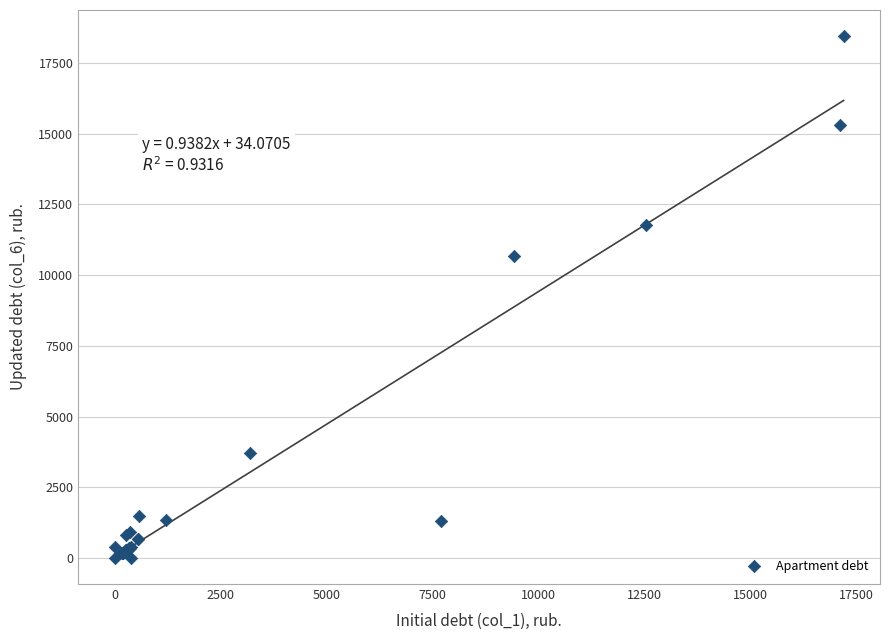

What Y value in the scatter plot is closest to 9226?

10688.5